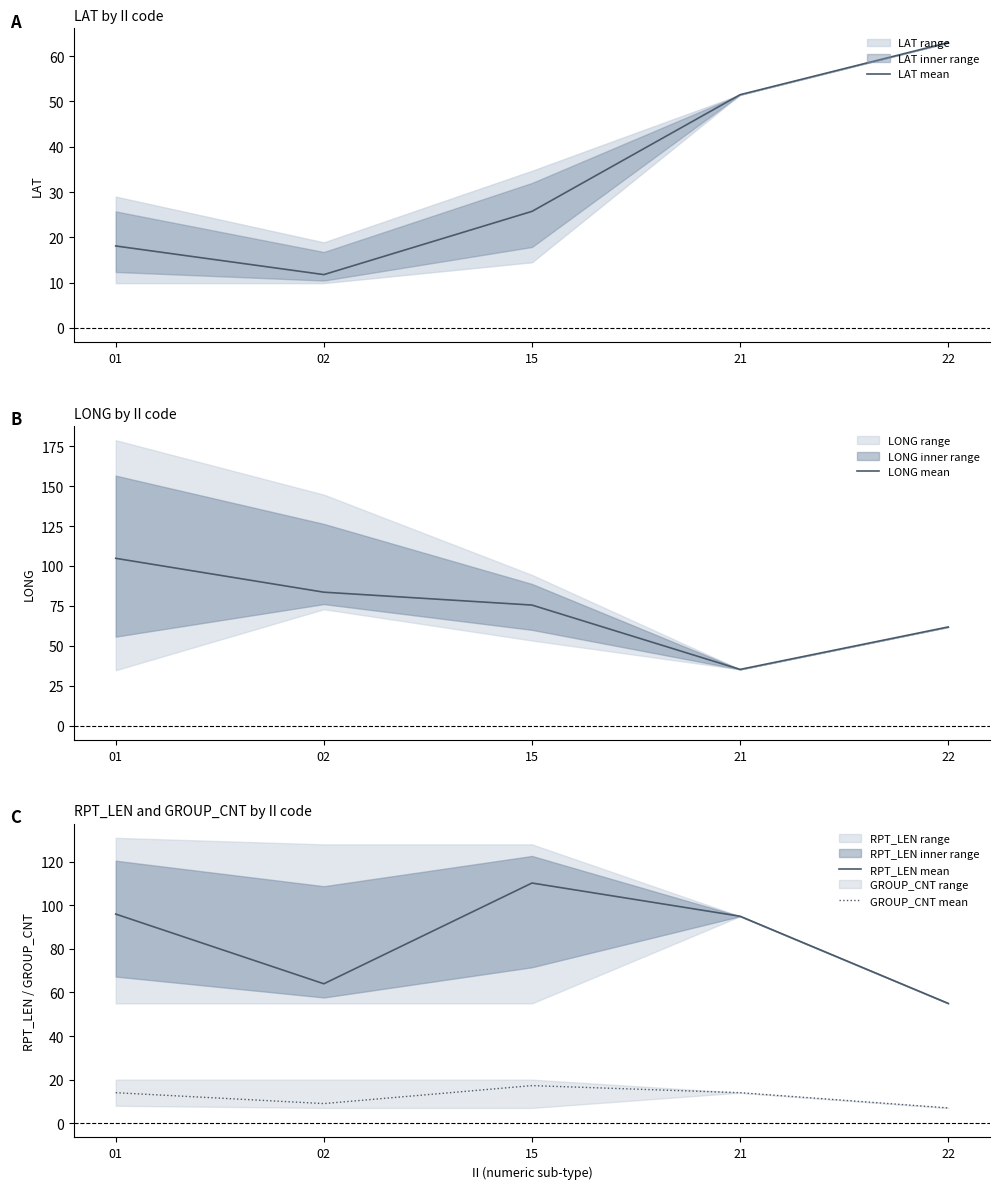

Where does the LONG mean series first go above 75?

01